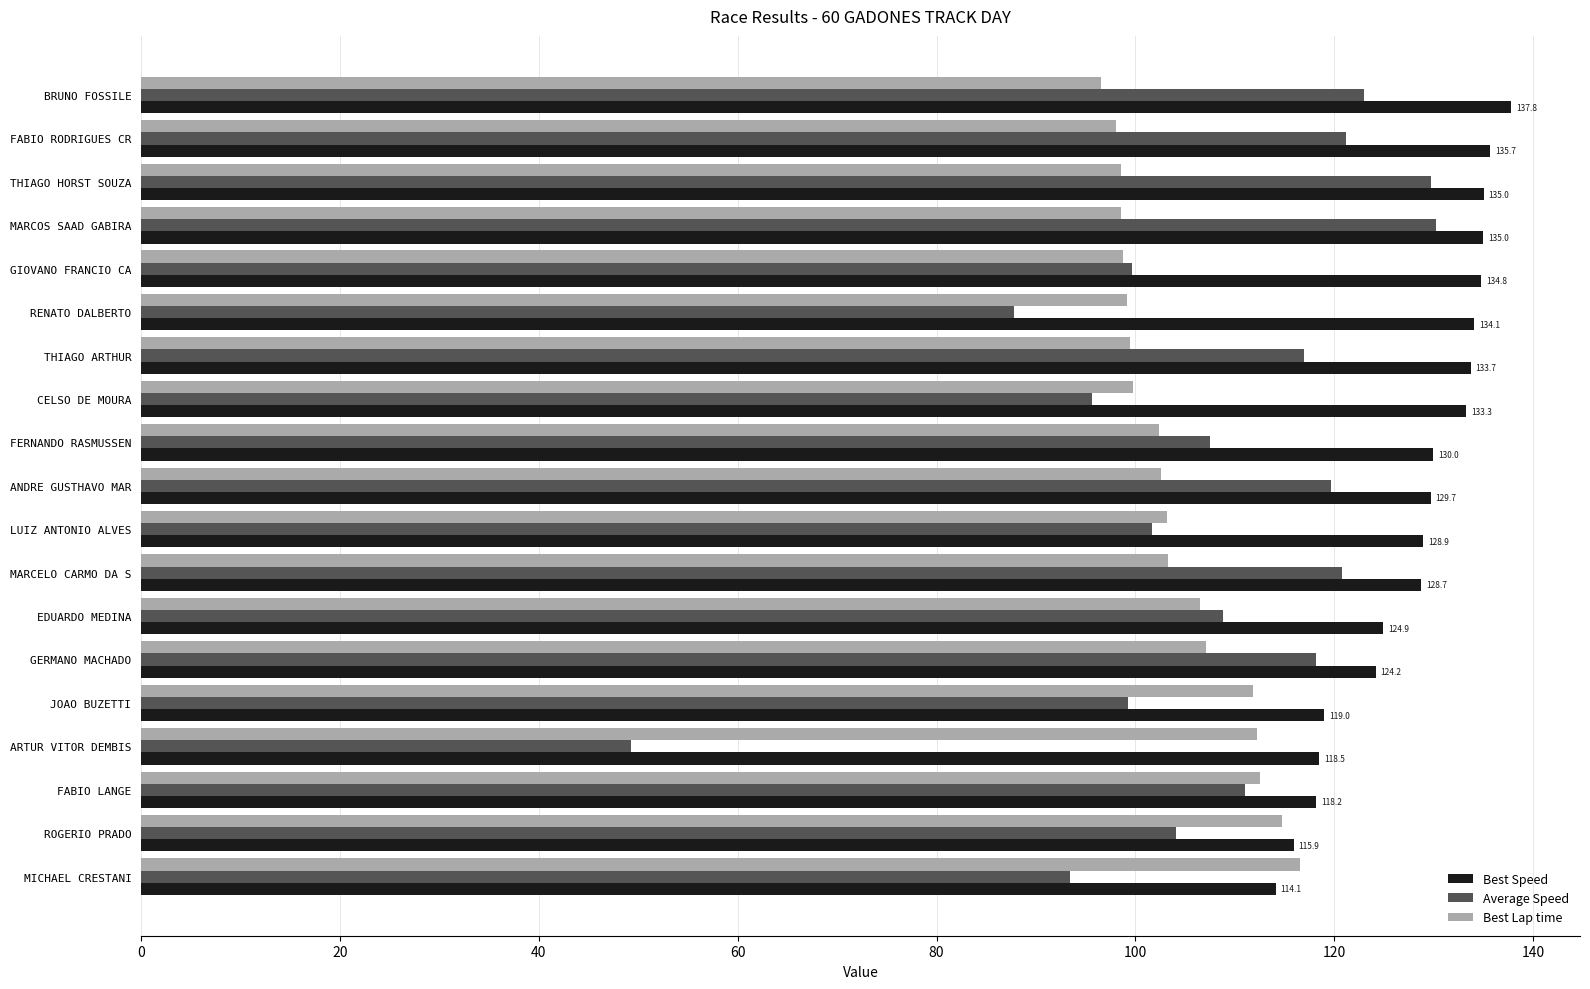

Is it true that Average Speed equals 24.9 at LUIZ ANTONIO ALVES?

False